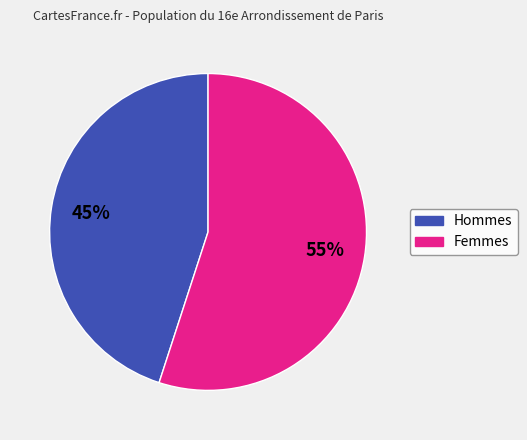

How many segments does this pie chart have?

2